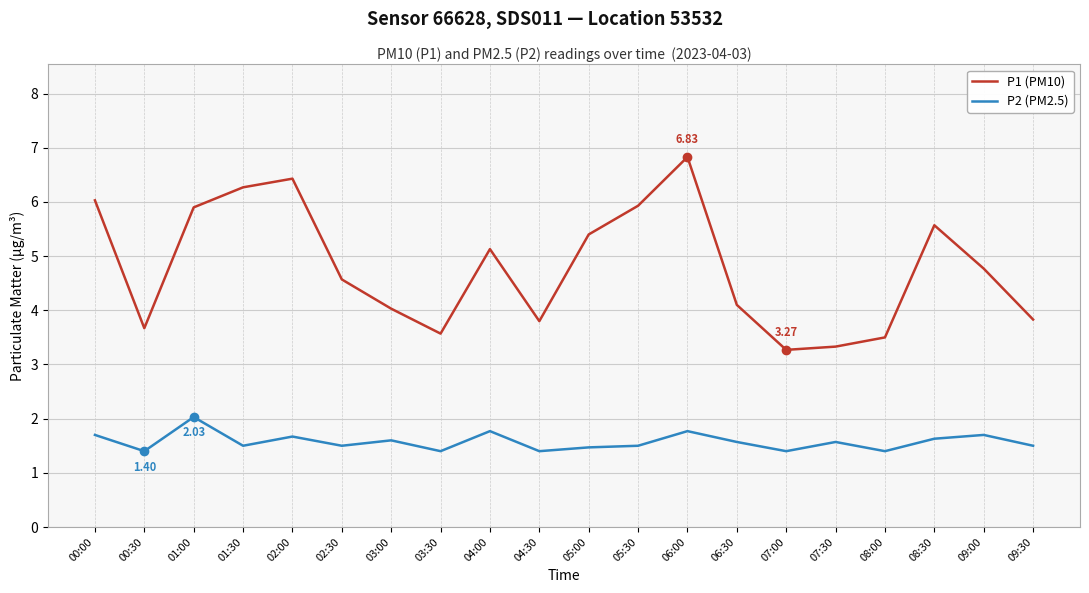

Which series changed the most between 03:00 and 07:00?

P1 (PM10)